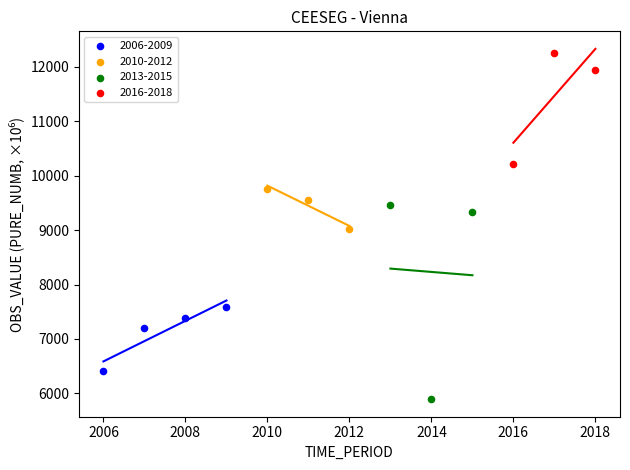

Which series reaches the maximum Y coordinate?

2016-2018